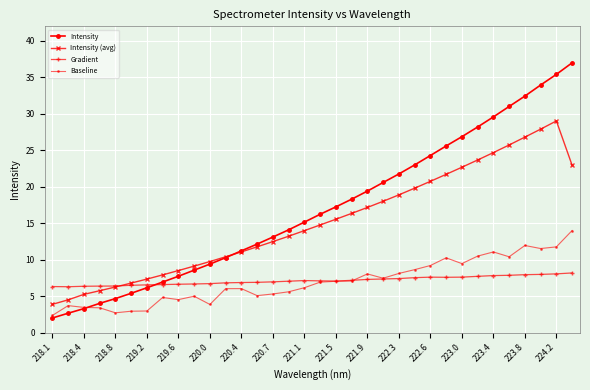

Which series has the largest total across all categories?

Intensity